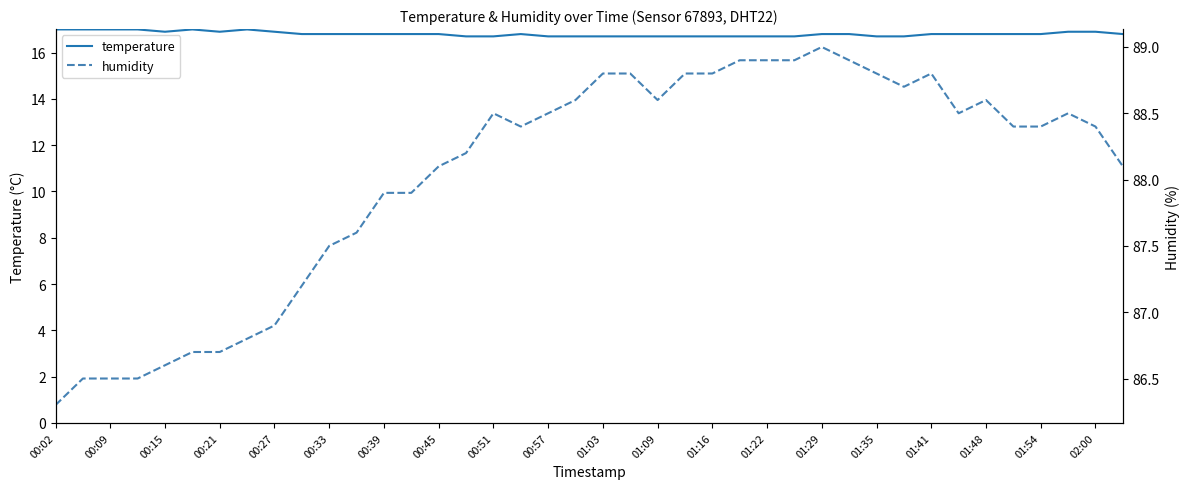

What is the minimum value shown in the chart?

16.7